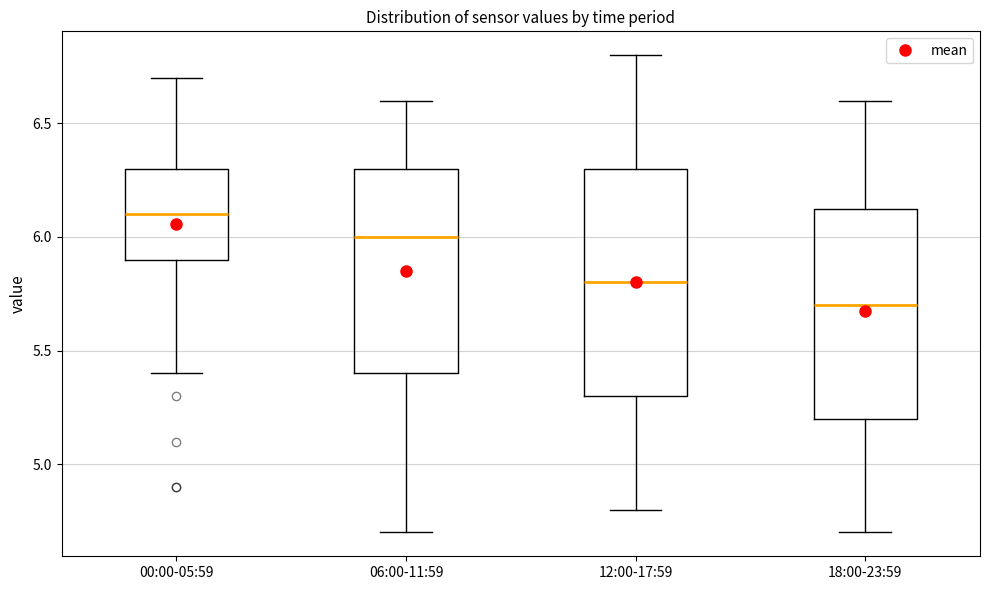

Reading left to right, read every box against the y-axis: the position of its median line, the range the box covers, and the ends of its whiskers. The values are not printed on the chart, so give them approximately, as read against the axis.

00:00-05:59: median 6.10, box 5.90 to 6.30, whiskers 5.40 to 6.70
06:00-11:59: median 6.00, box 5.40 to 6.30, whiskers 4.70 to 6.60
12:00-17:59: median 5.80, box 5.30 to 6.30, whiskers 4.80 to 6.80
18:00-23:59: median 5.70, box 5.20 to 6.15, whiskers 4.70 to 6.60